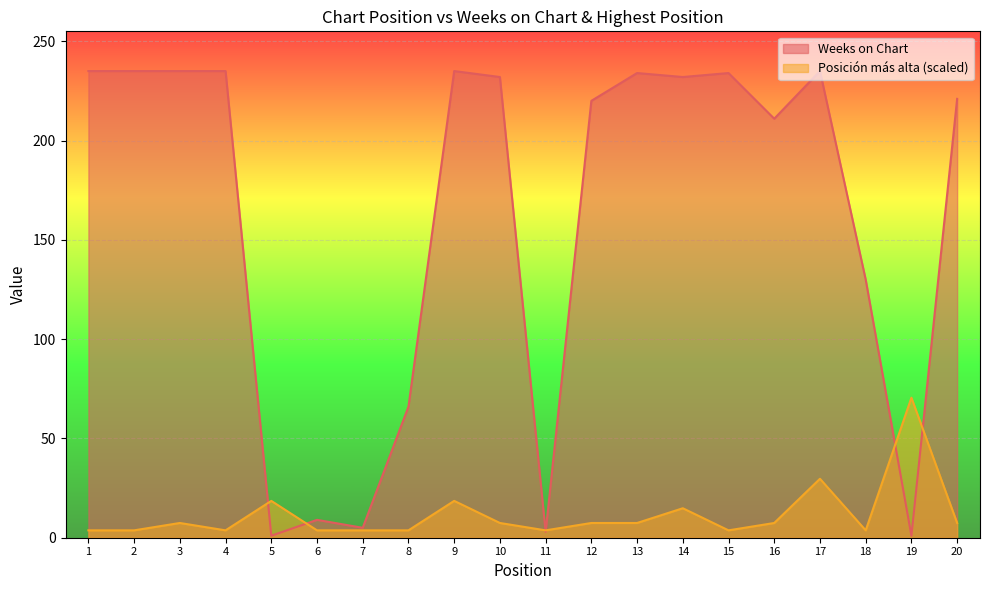

How many lines are shown in the chart?

2